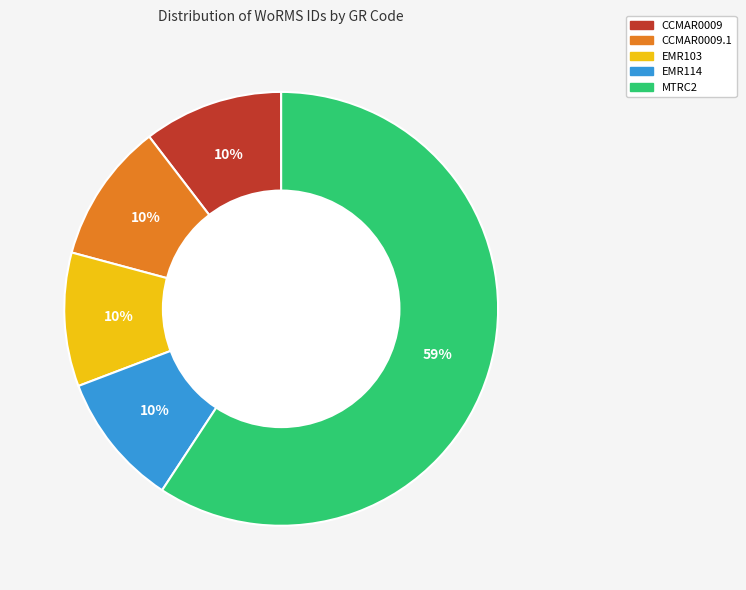

Is there any slice that represents more than half of the pie?

Yes